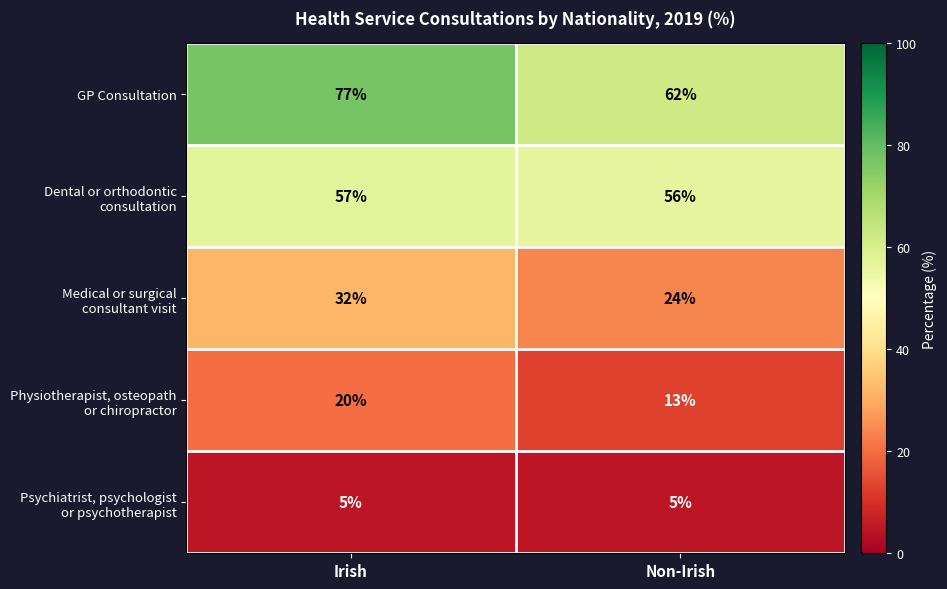

True or false: GP Consultation has a value of 77 at Irish.

True